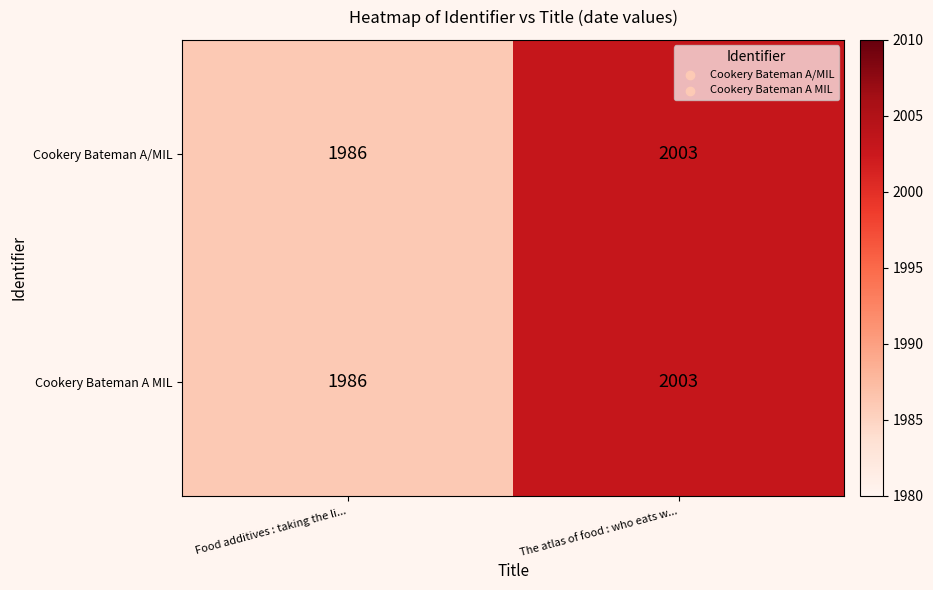

What is the smallest value displayed?

1986